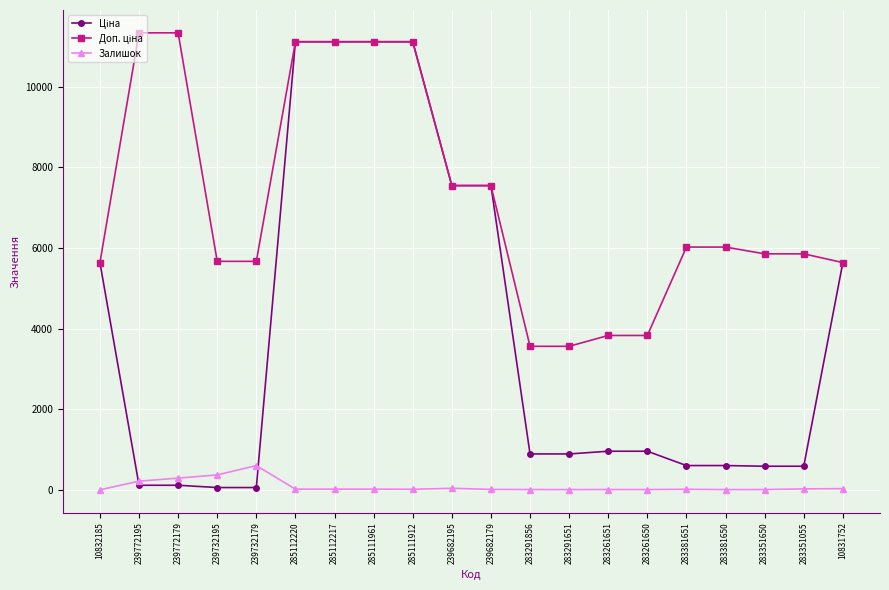

True or false: Залишок has more than 0 points higher than both neighbors.

True